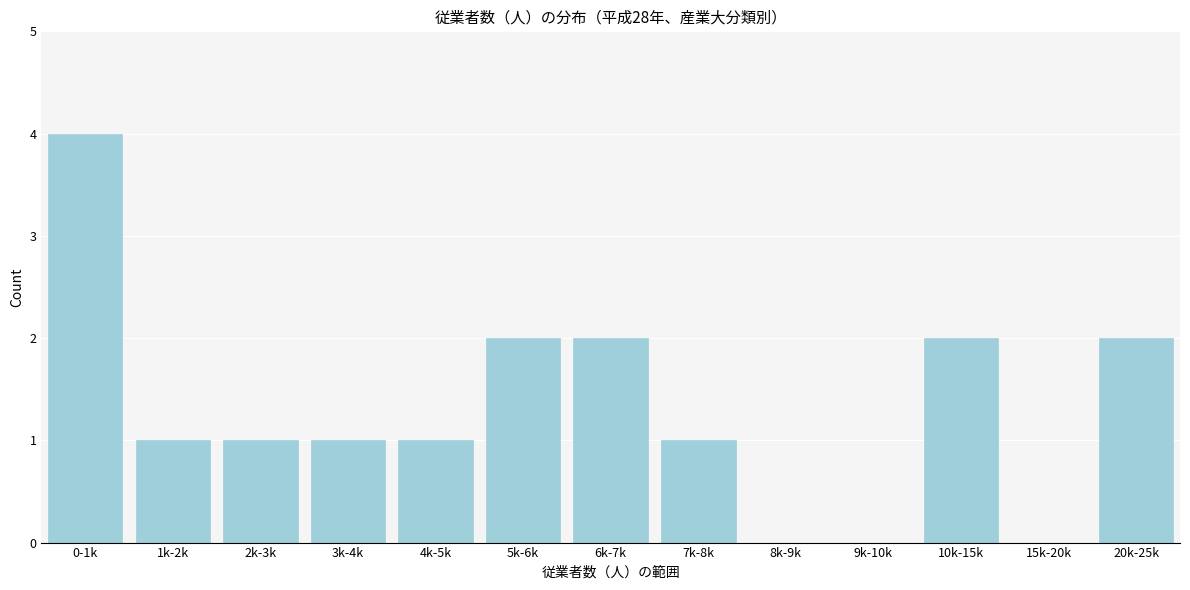

Reading left to right, list all the values displayed in this chart.

0-1k=4	1k-2k=1	2k-3k=1	3k-4k=1	4k-5k=1	5k-6k=2	6k-7k=2	7k-8k=1	8k-9k=0	9k-10k=0	10k-15k=2	15k-20k=0	20k-25k=2